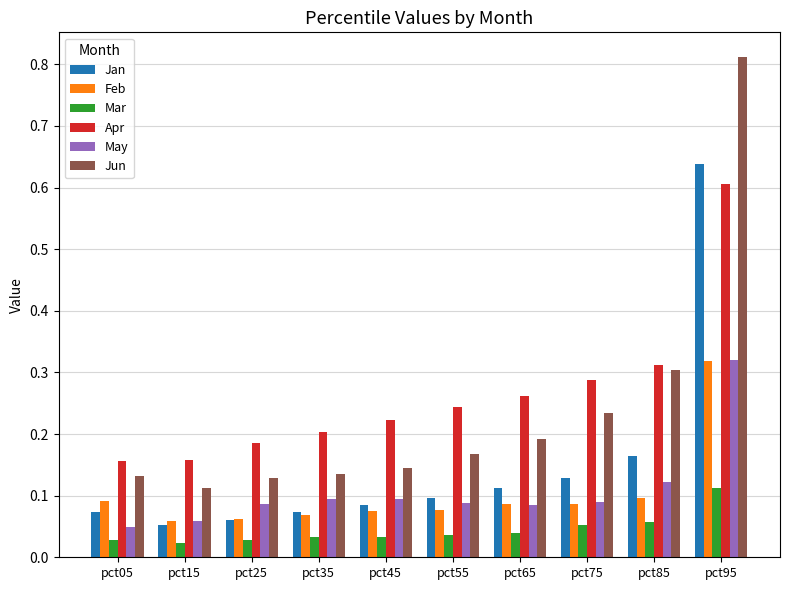

What are all the series names shown in the legend?

Jan, Feb, Mar, Apr, May, Jun